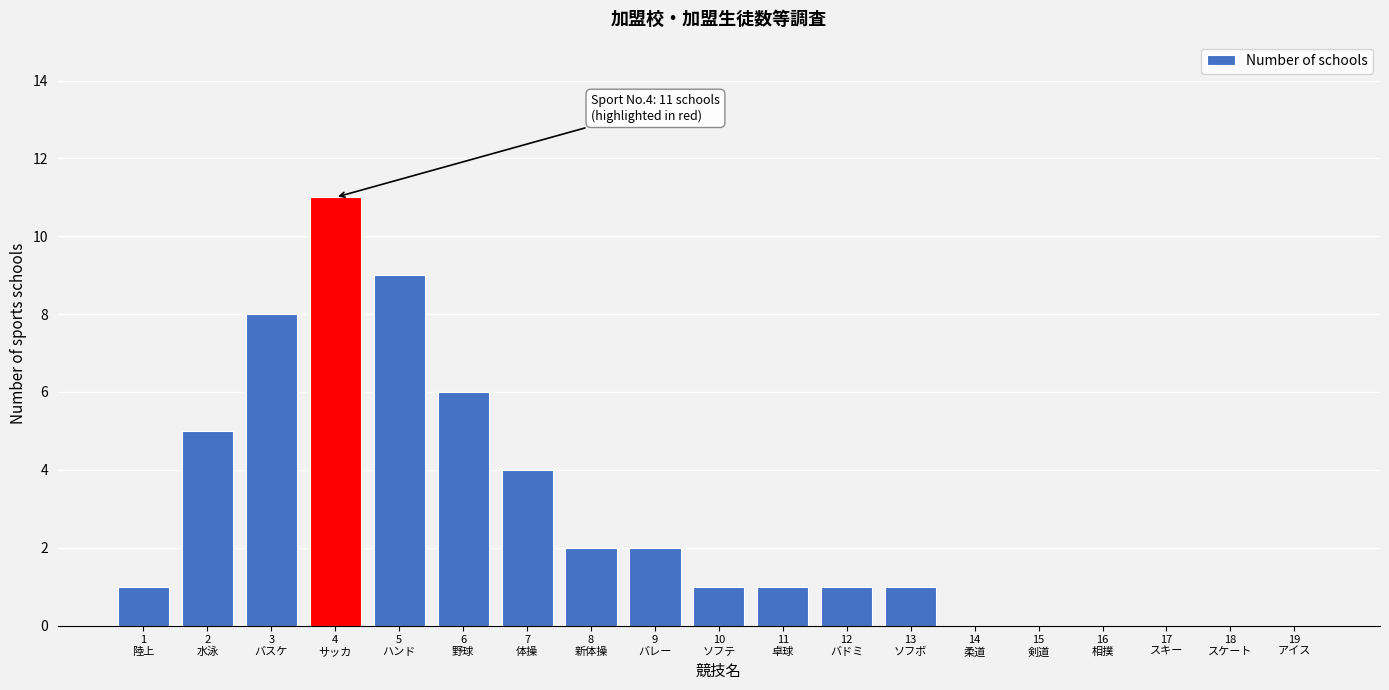

What is the maximum value shown in the chart?

11